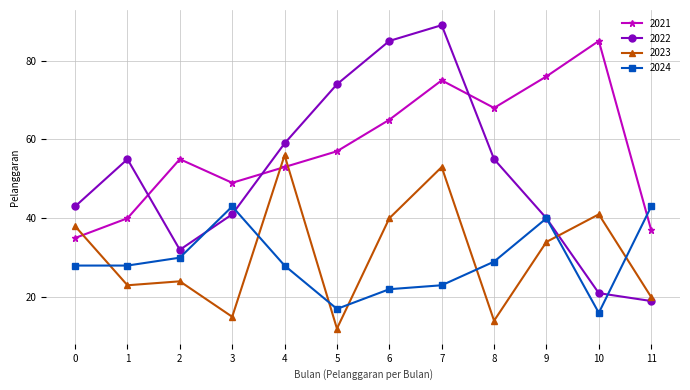

What is the smallest value displayed?

12